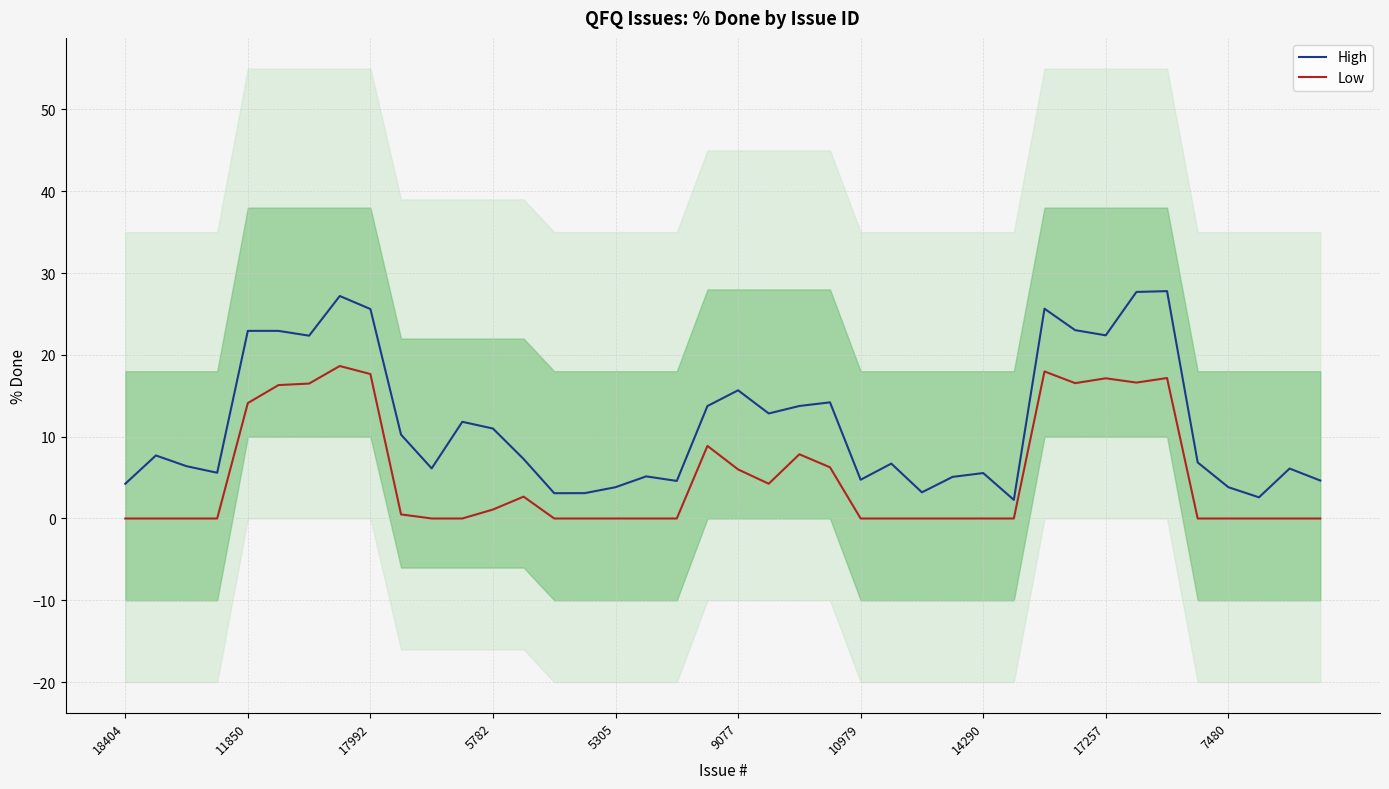

What is the difference between the second highest and second lowest values in the Low series?

18.0